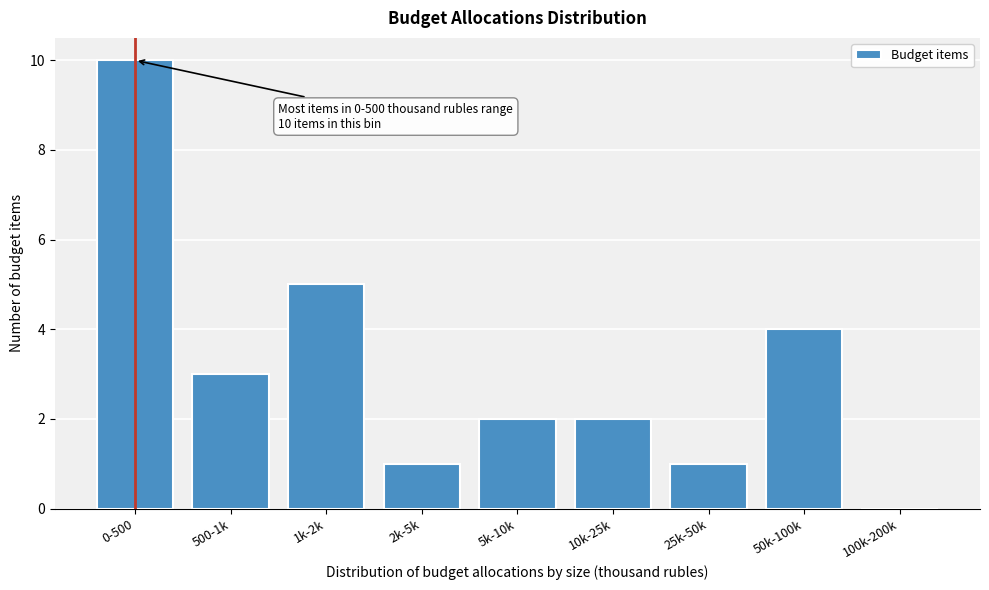

Reading left to right, list all the values displayed in this chart.

0-500=10	500-1k=3	1k-2k=5	2k-5k=1	5k-10k=2	10k-25k=2	25k-50k=1	50k-100k=4	100k-200k=0